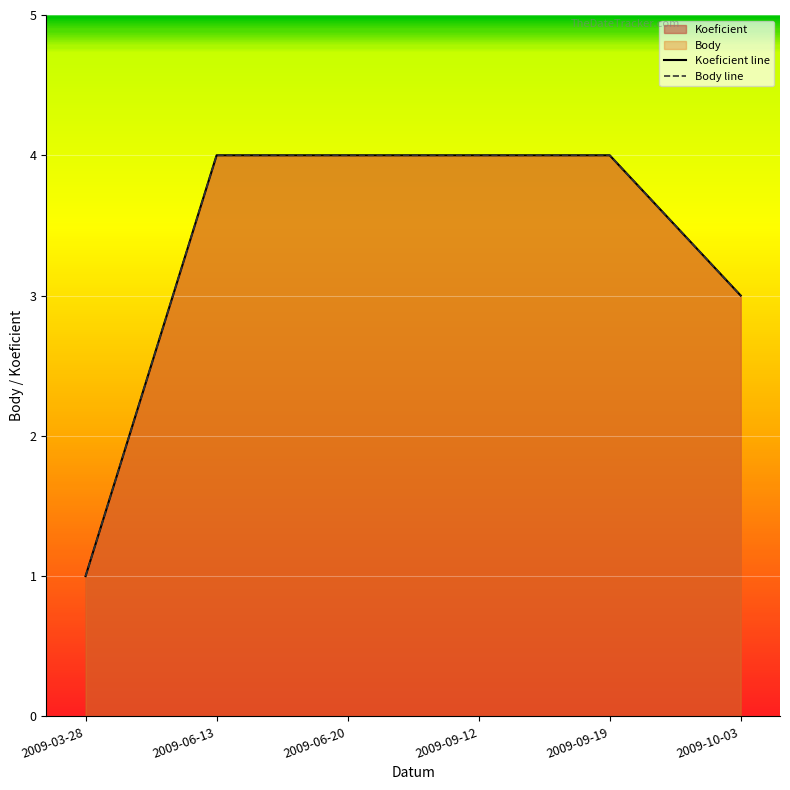

Reading left to right, what are all the values shown in this chart?

Koeficient line: 2009-03-28=1	2009-06-13=4	2009-06-20=4	2009-09-12=4	2009-09-19=4	2009-10-03=3
Body line: 2009-03-28=1	2009-06-13=4	2009-06-20=4	2009-09-12=4	2009-09-19=4	2009-10-03=3